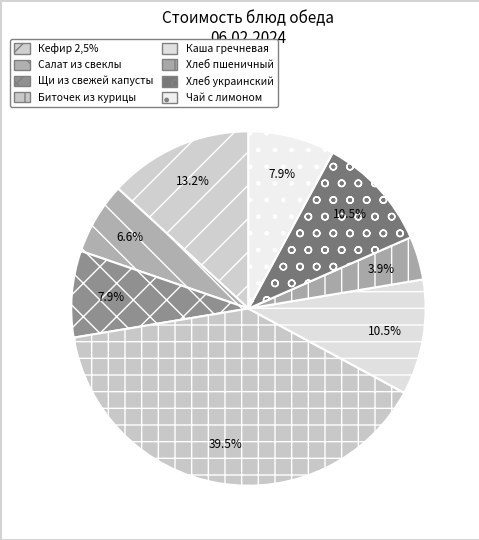

What percentage do Кефир 2,5% and Хлеб украинский together represent?

23.7%